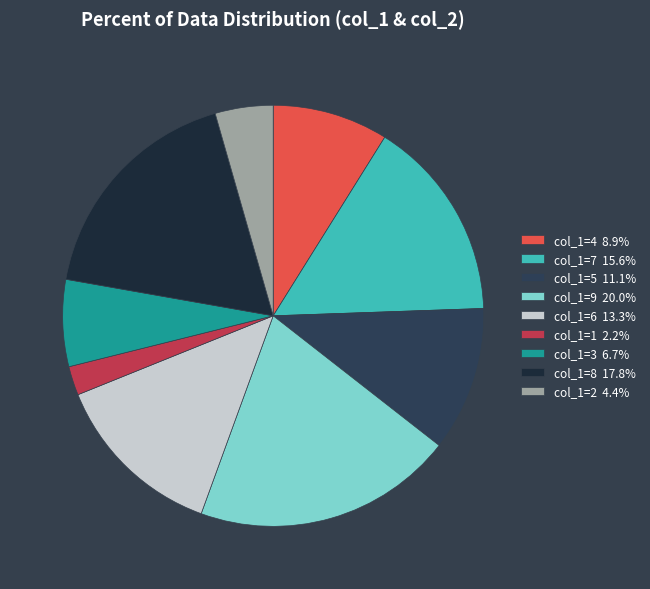

Is col_1=8 17.8% the majority of the pie?

No